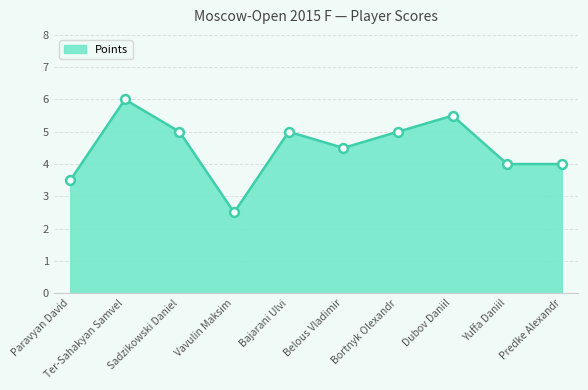

Approximately how many times larger is the value at Predke Alexandr compared to Vavulin Maksim?

1.6